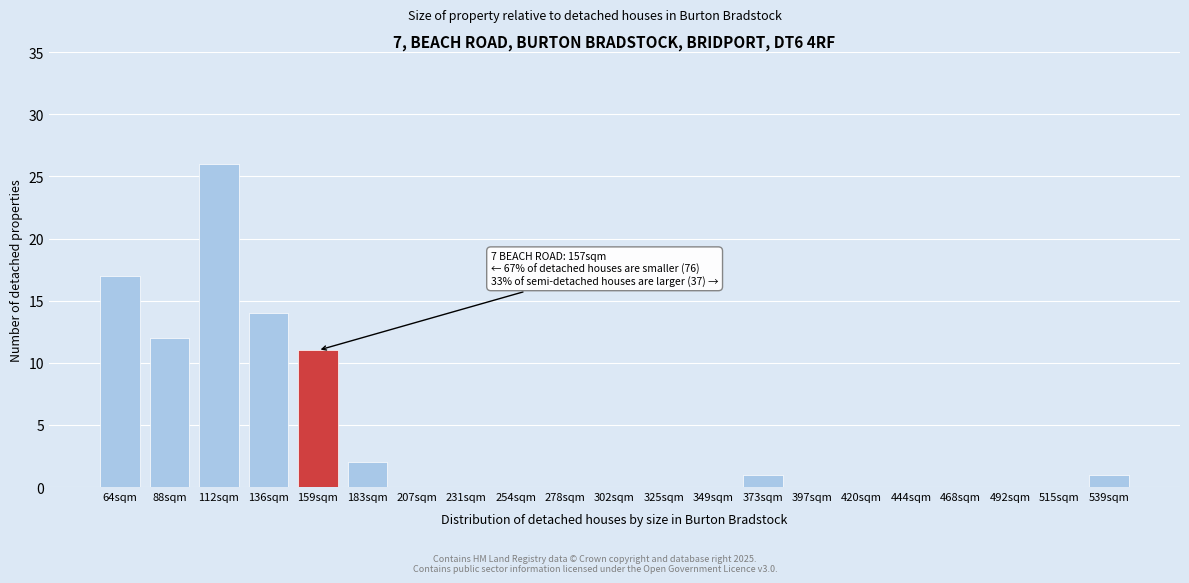

Reading left to right, list all the values displayed in this chart.

64sqm=17	88sqm=12	112sqm=26	136sqm=14	159sqm=11	183sqm=2	207sqm=0	231sqm=0	254sqm=0	278sqm=0	302sqm=0	325sqm=0	349sqm=0	373sqm=1	397sqm=0	420sqm=0	444sqm=0	468sqm=0	492sqm=0	515sqm=0	539sqm=1